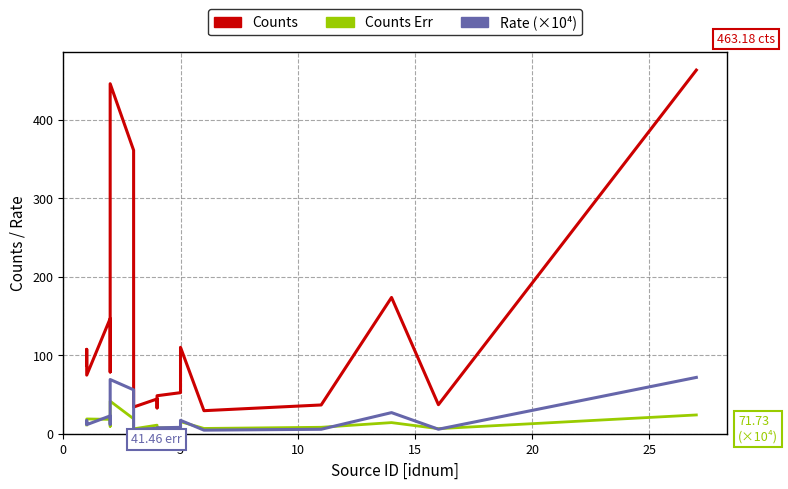

Is it true that Counts equals 48.4 at 16?

False